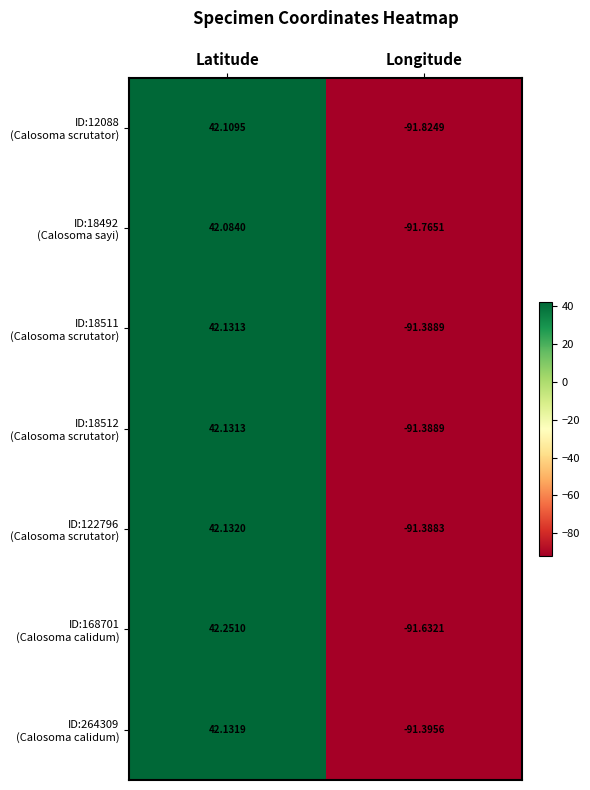

What is the spread (max minus min) of values at Longitude?

0.4